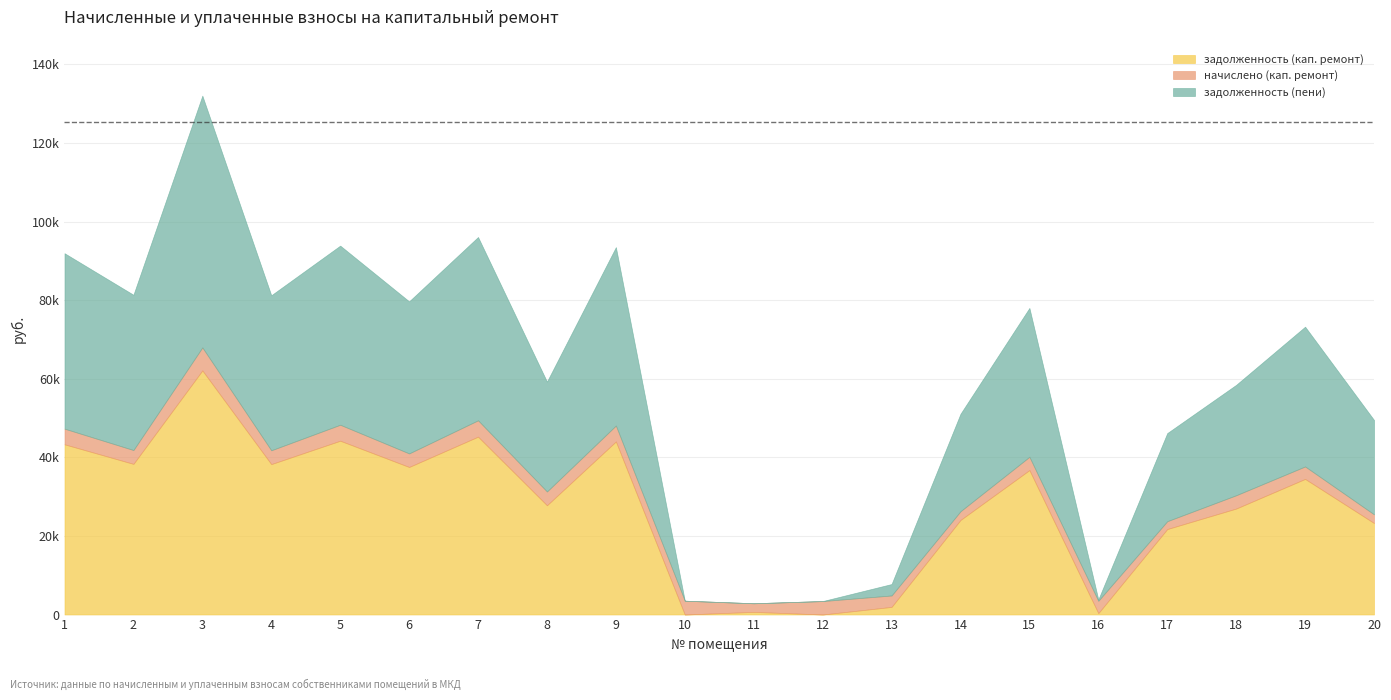

True or false: задолженность (пени) has more than 0 interior local peaks.

True